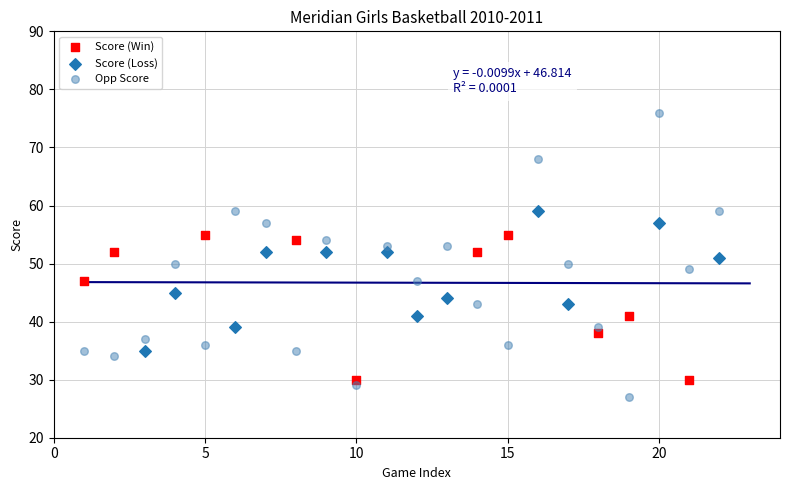

Which series has the largest Y range (max minus min)?

Opp Score